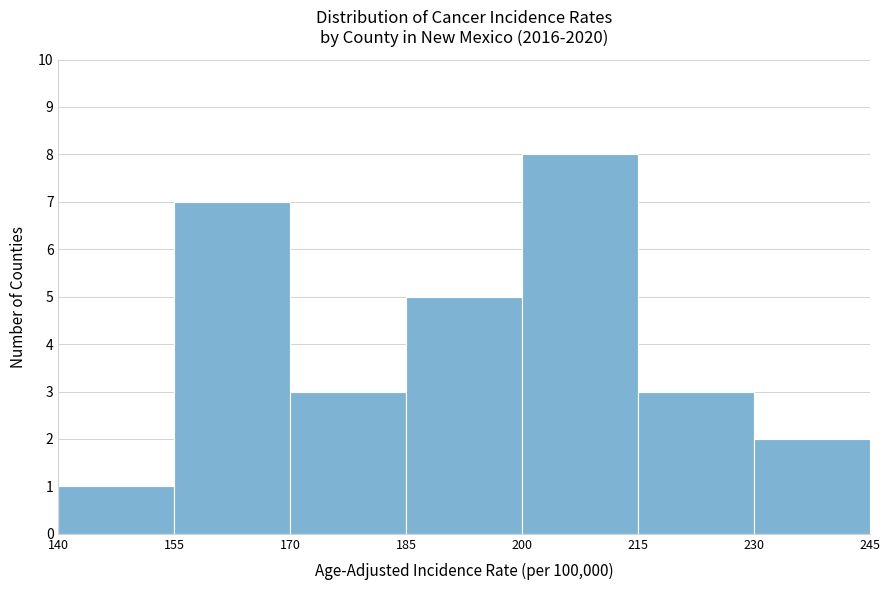

Reading left to right, list every bar in this chart as the range it spans on the x-axis followed by its height. The values are not printed on the chart, so give them approximately, as read against the axis.

140 to 155: 1
155 to 170: 7
170 to 185: 3
185 to 200: 5
200 to 215: 8
215 to 230: 3
230 to 245: 2